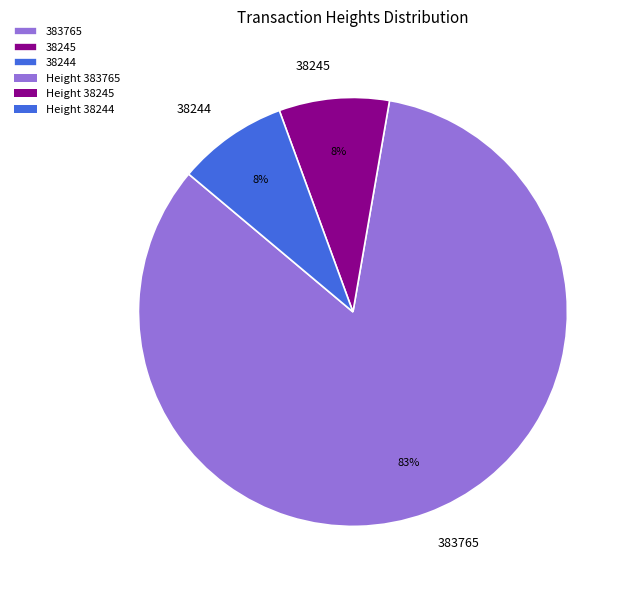

Approximately how many times larger is the value at 38244 compared to 38245?

1.0